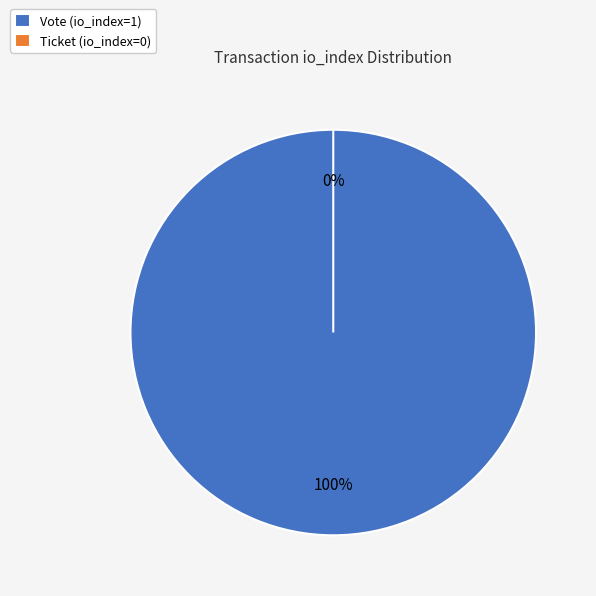

To the nearest percent, what is the average slice percentage?

50%